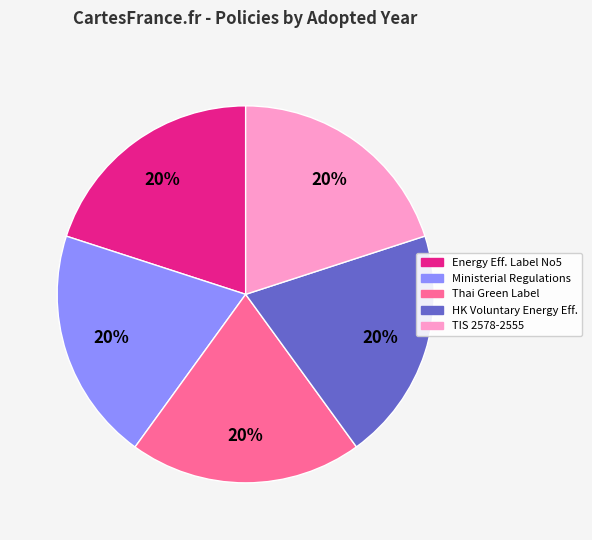

Is the sum of TIS 2578-2555 and Energy Eff. Label No5 greater than half?

No